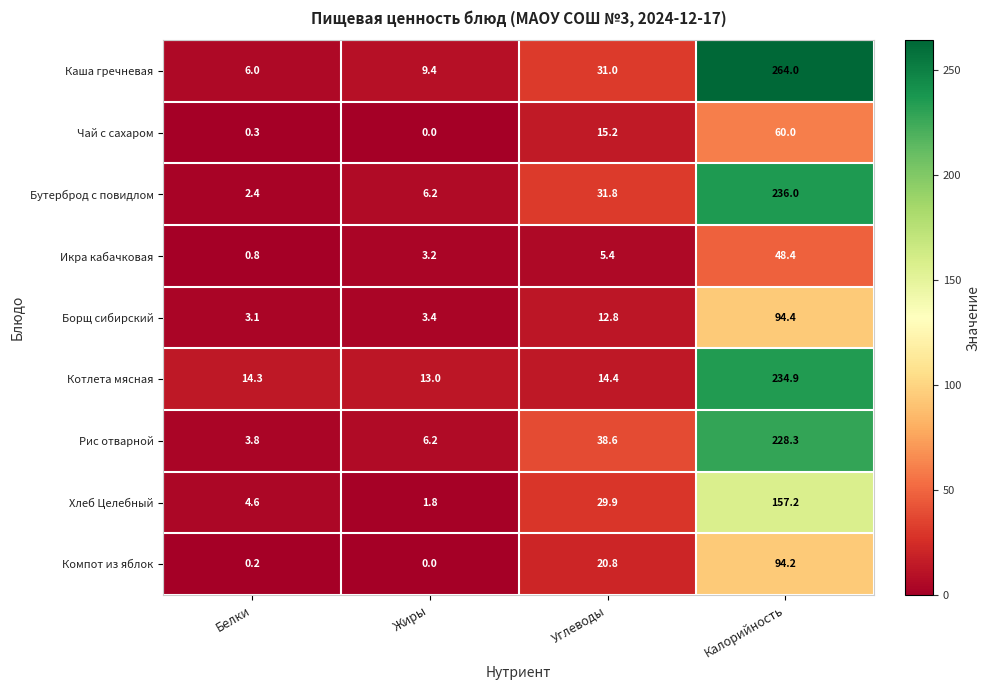

Rank the series by their maximum value, from highest to lowest.

Каша гречневая, Бутерброд с повидлом, Котлета мясная, Рис отварной, Хлеб Целебный, Борщ сибирский, Компот из яблок, Чай с сахаром, Икра кабачковая